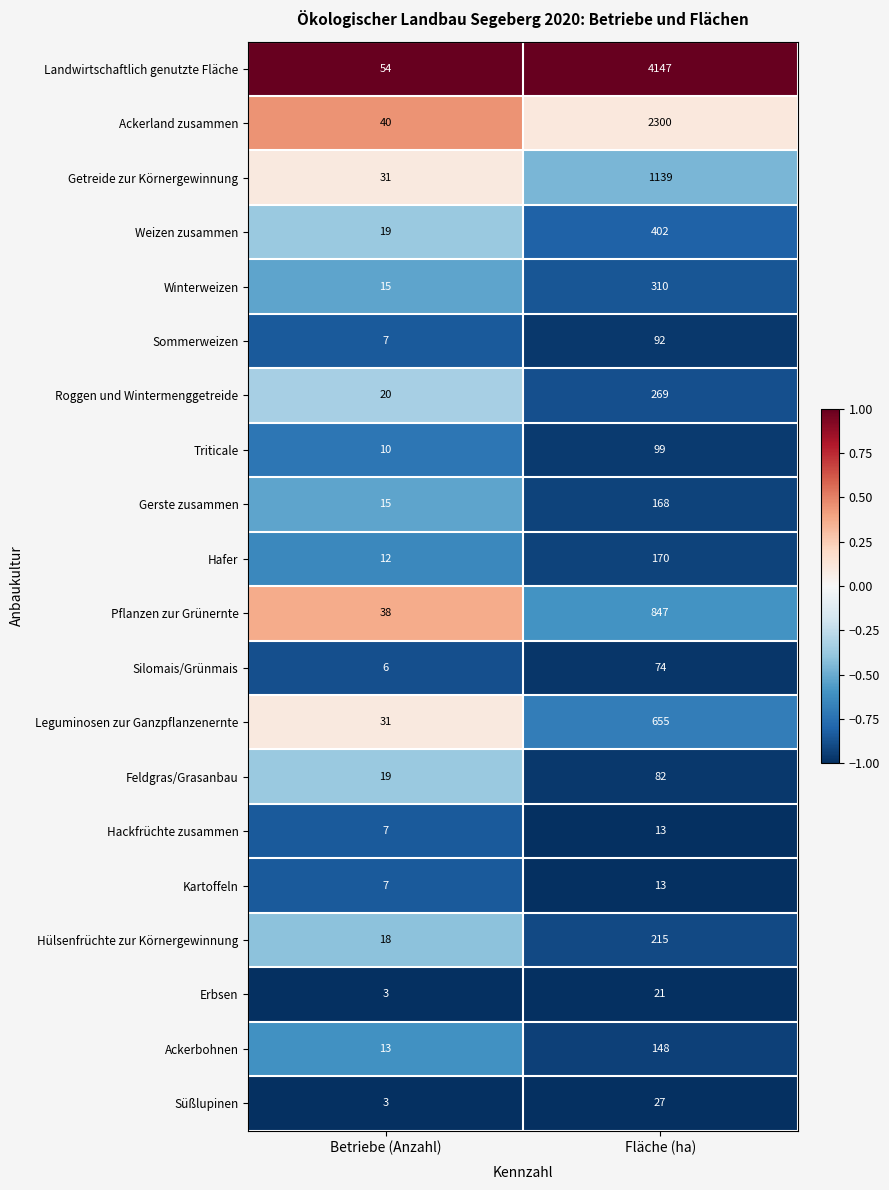

The Getreide zur Körnergewinnung series shows 1139 at Fläche (ha). True or false?

True